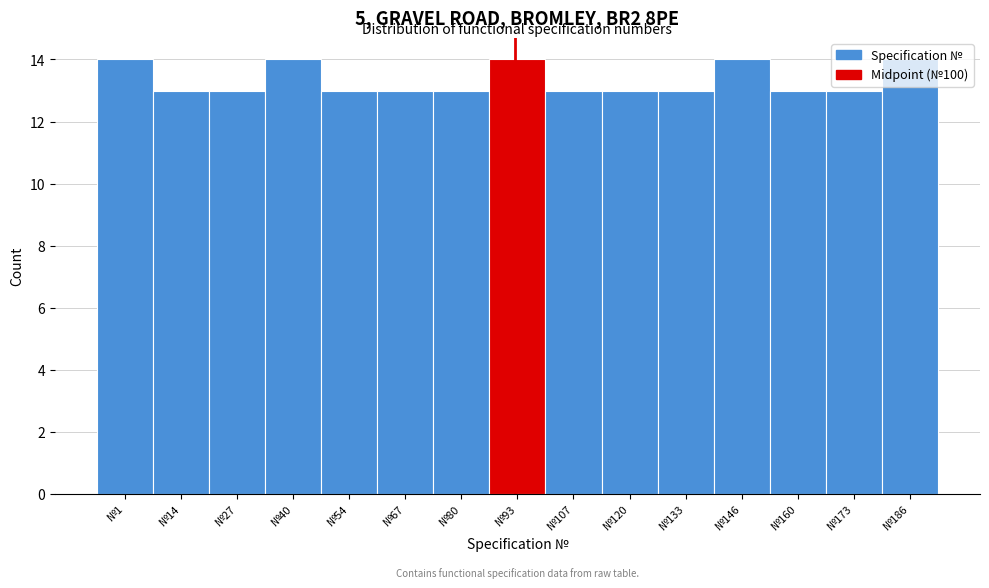

What is the average value?

13